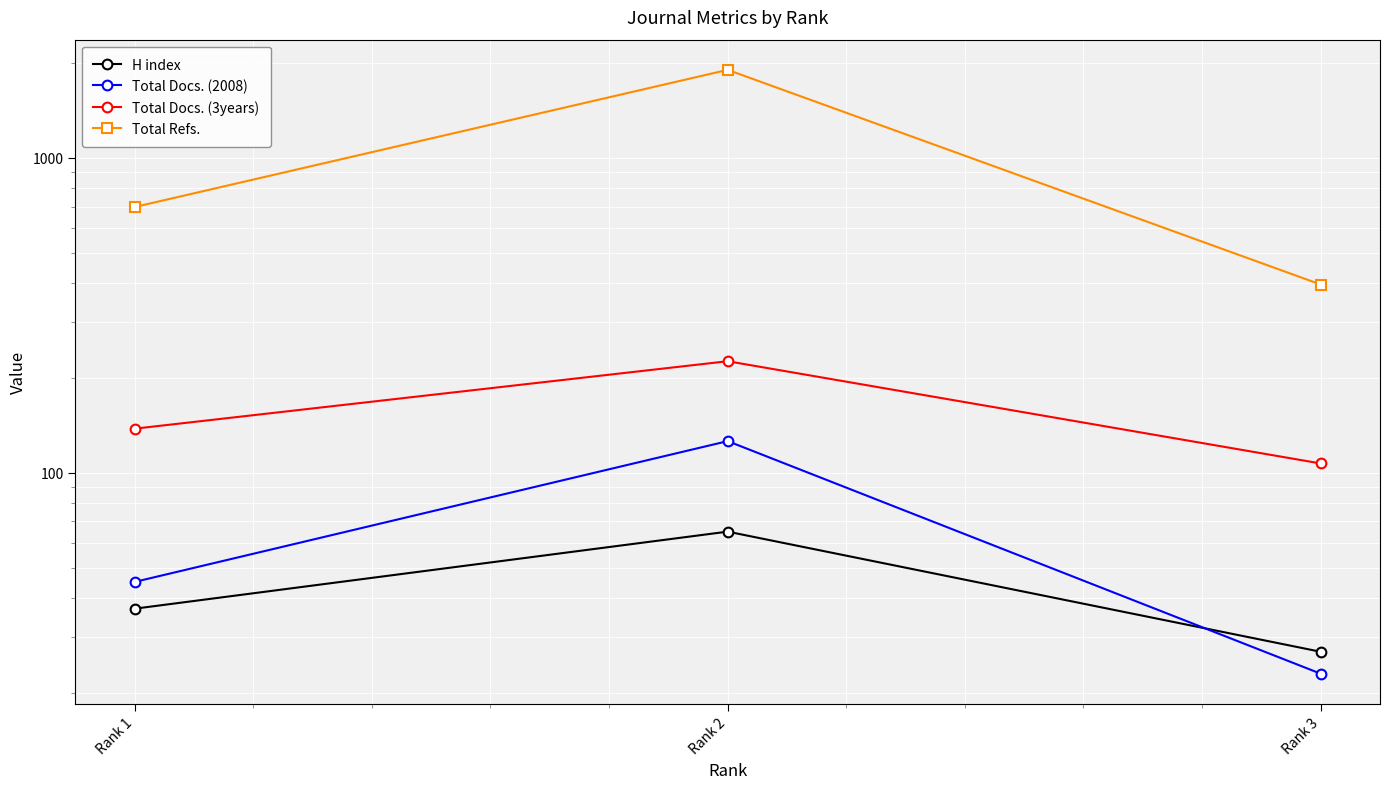

Where does the Total Refs. series first go above 698?

Rank 2